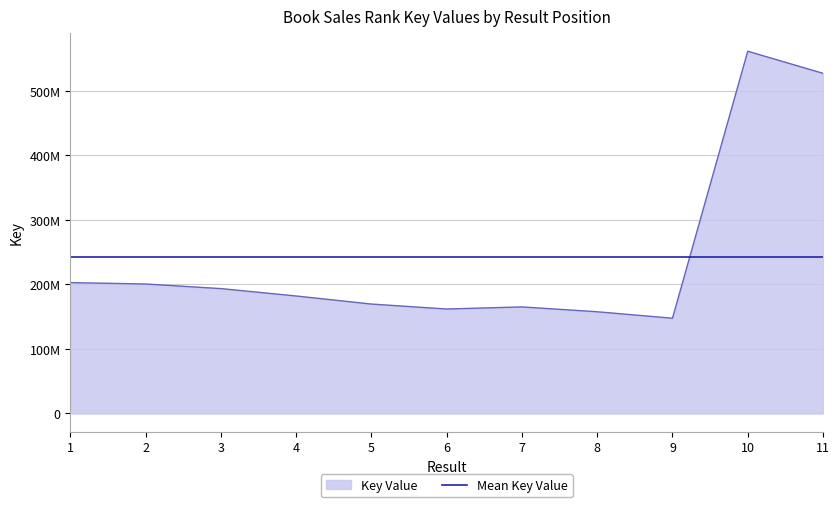

Does the chart have visible grid lines?

Yes